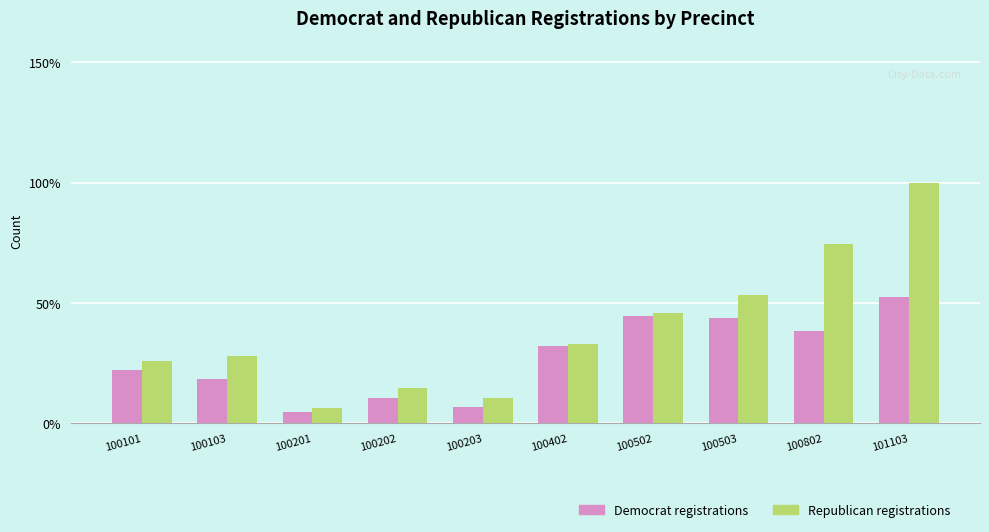

Does the chart contain any negative values?

No